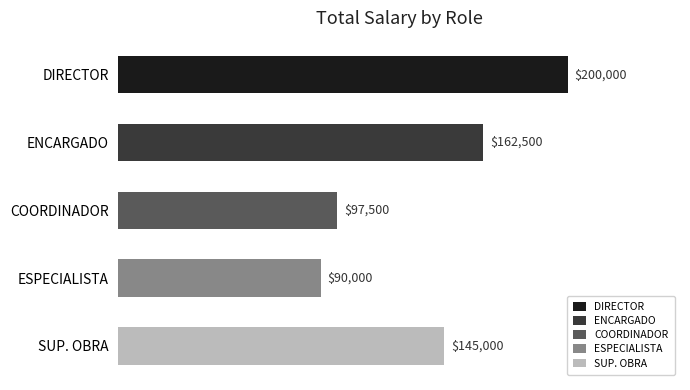

Approximately how many times larger is the value at ENCARGADO compared to SUP. OBRA?

1.1